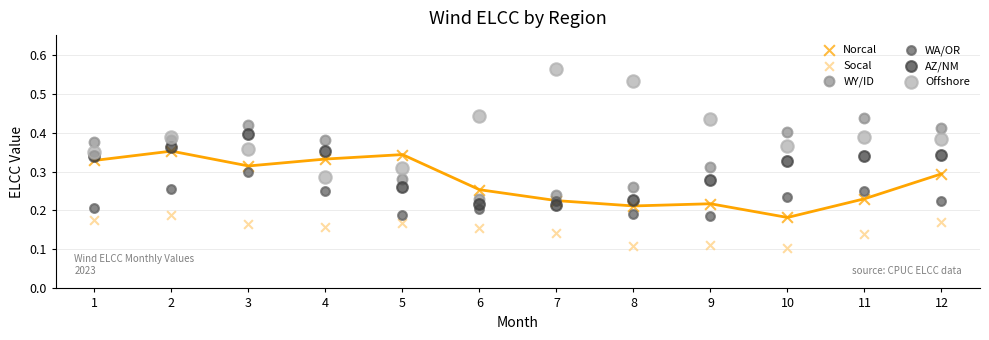

Which series reaches the minimum Y coordinate?

Socal